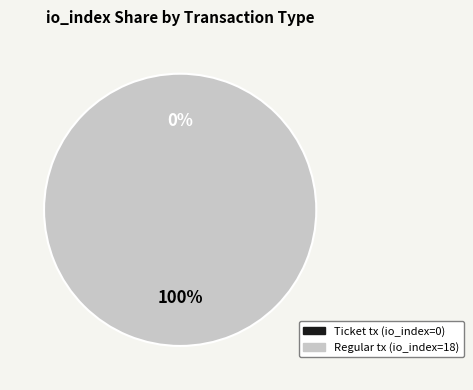

The Regular tx (io_index=18) slice represents 99% of the pie. True or false?

False